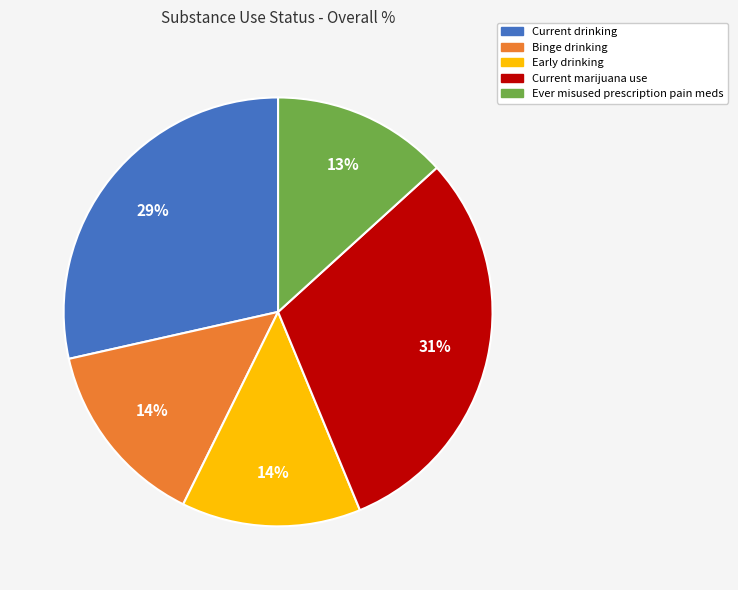

Does Ever misused prescription pain meds account for over 50% of the chart?

No